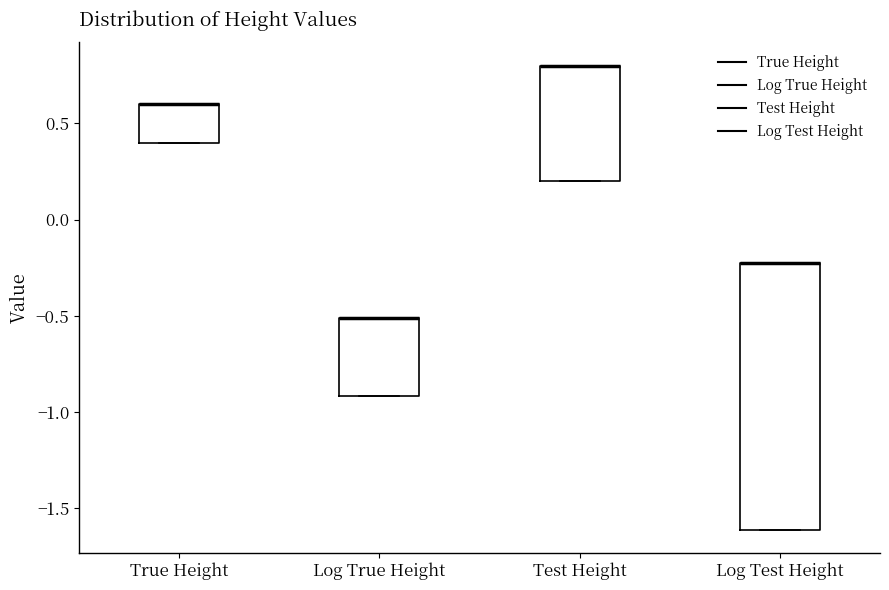

Where is the upper edge of the box for Log Test Height on the y-axis? The values are not printed on the chart, so give them approximately, as read against the axis.

-0.2